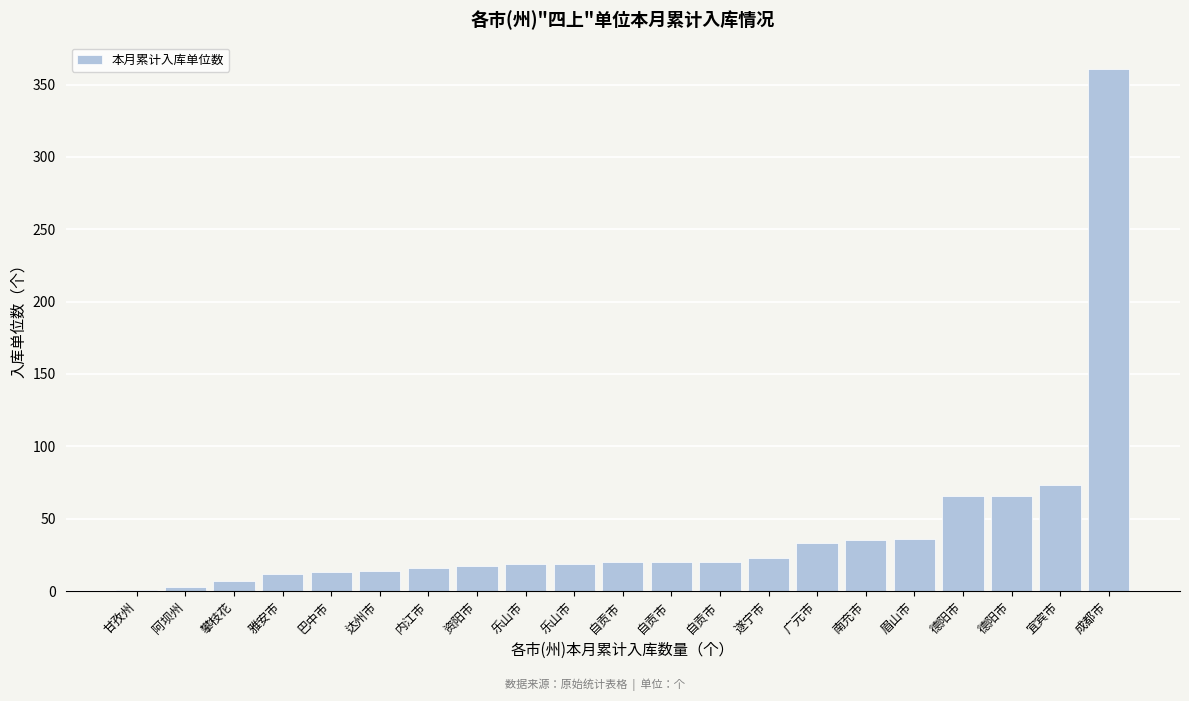

How many series are shown in this chart?

1